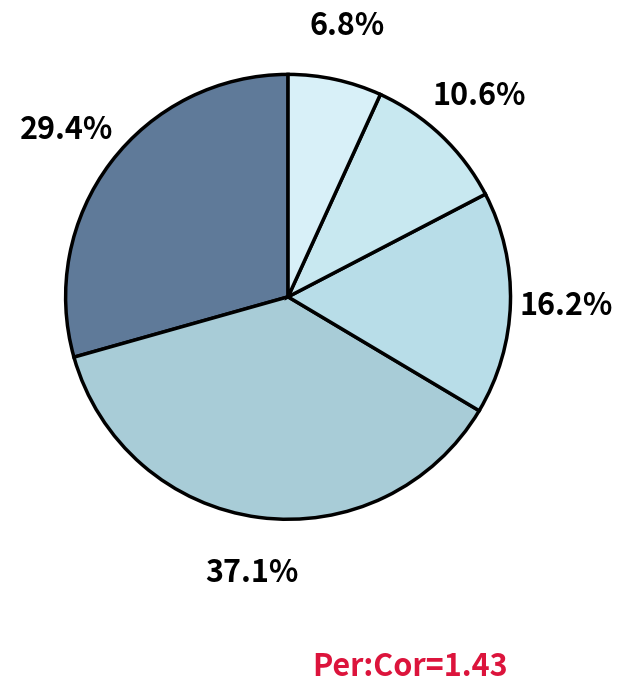

How many segments does this pie chart have?

5